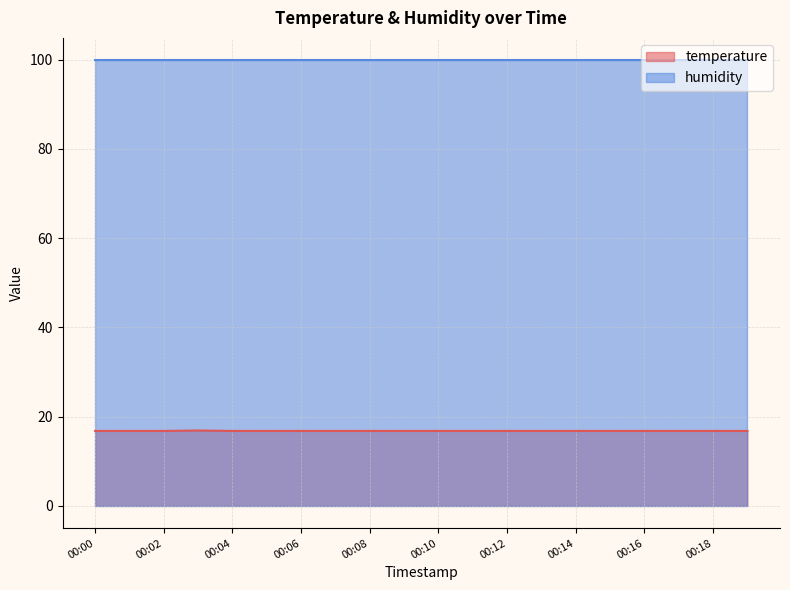

What is the value of the 18th point from the left?

16.8